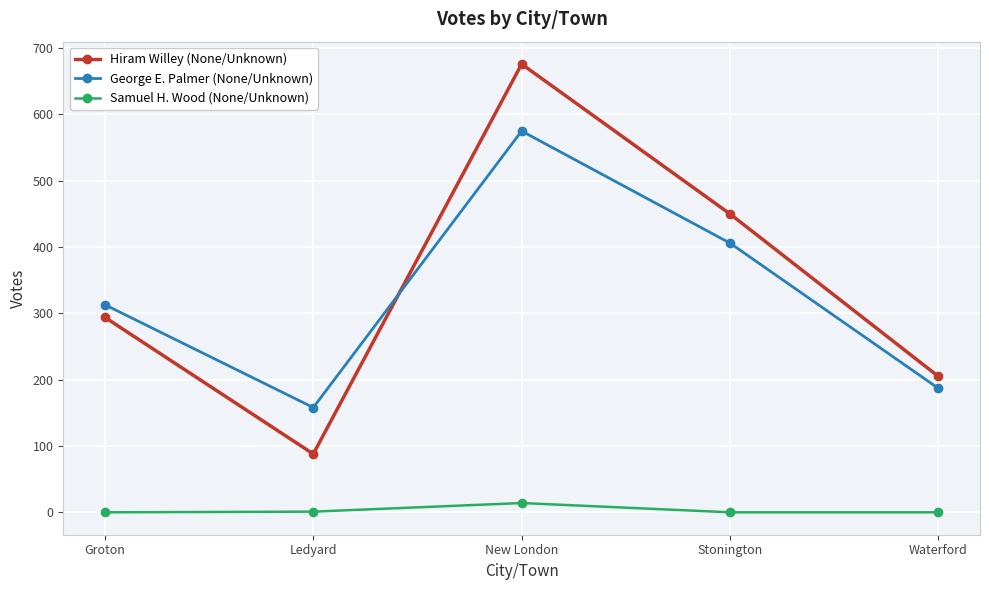

What is the value of the Hiram Willey (None/Unknown) point at the 2nd from the left?

88